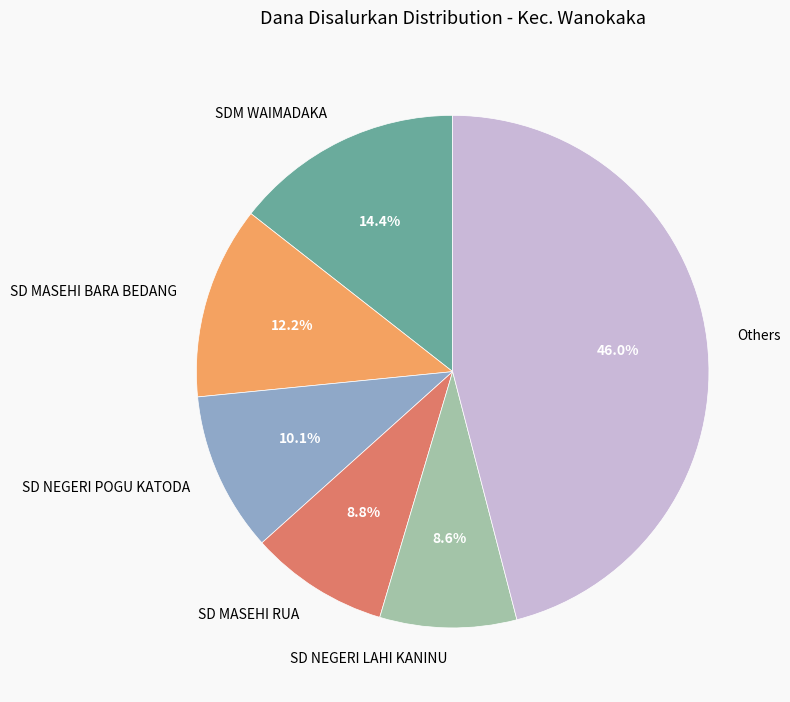

What is the largest slice in the pie chart?

Others